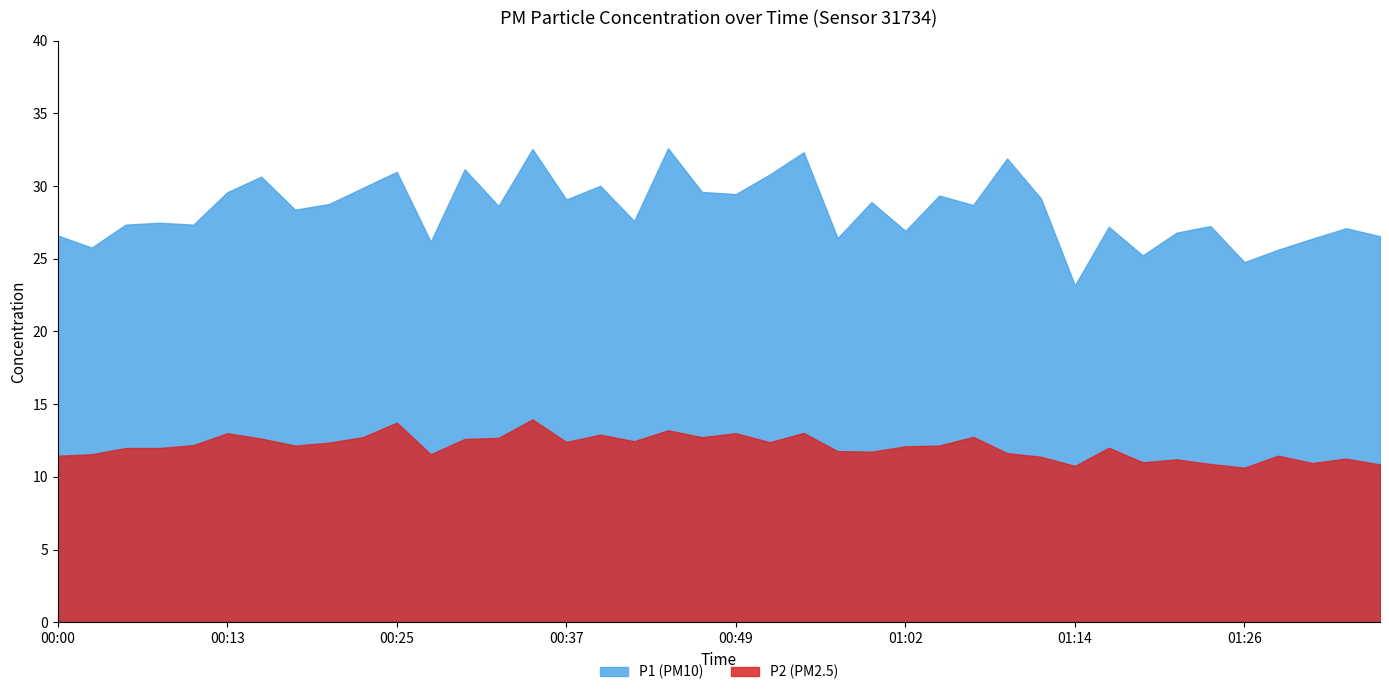

True or false: P2 and P1 cross at least once.

False